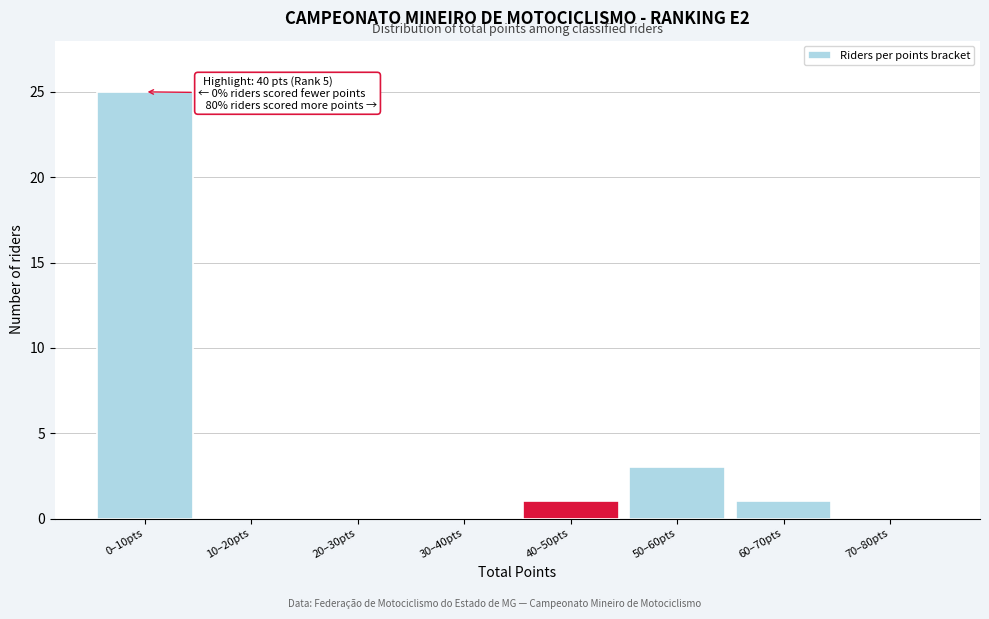

Reading left to right, what are all the values shown in this chart?

0–10pts=25	10–20pts=0	20–30pts=0	30–40pts=0	40–50pts=1	50–60pts=3	60–70pts=1	70–80pts=0